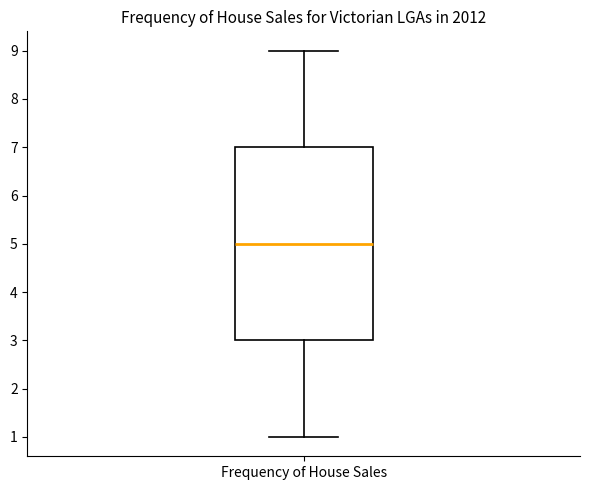

Read this box plot against the y-axis: the position of the median line, the range covered by the box, and the ends of both whiskers. The values are not printed on the chart, so give them approximately, as read against the axis.

median 5, box 3 to 7, whiskers 1 to 9